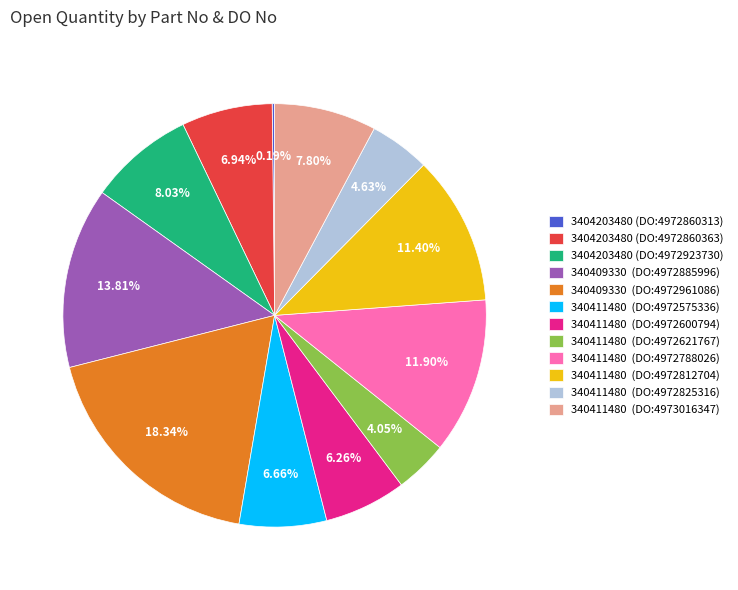

Is there any slice that represents more than half of the pie?

No